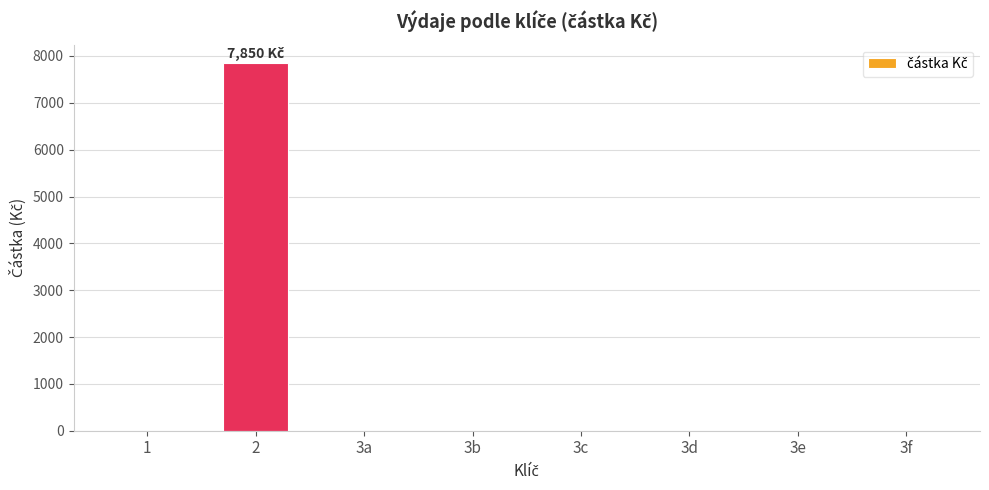

What is the average value?

981